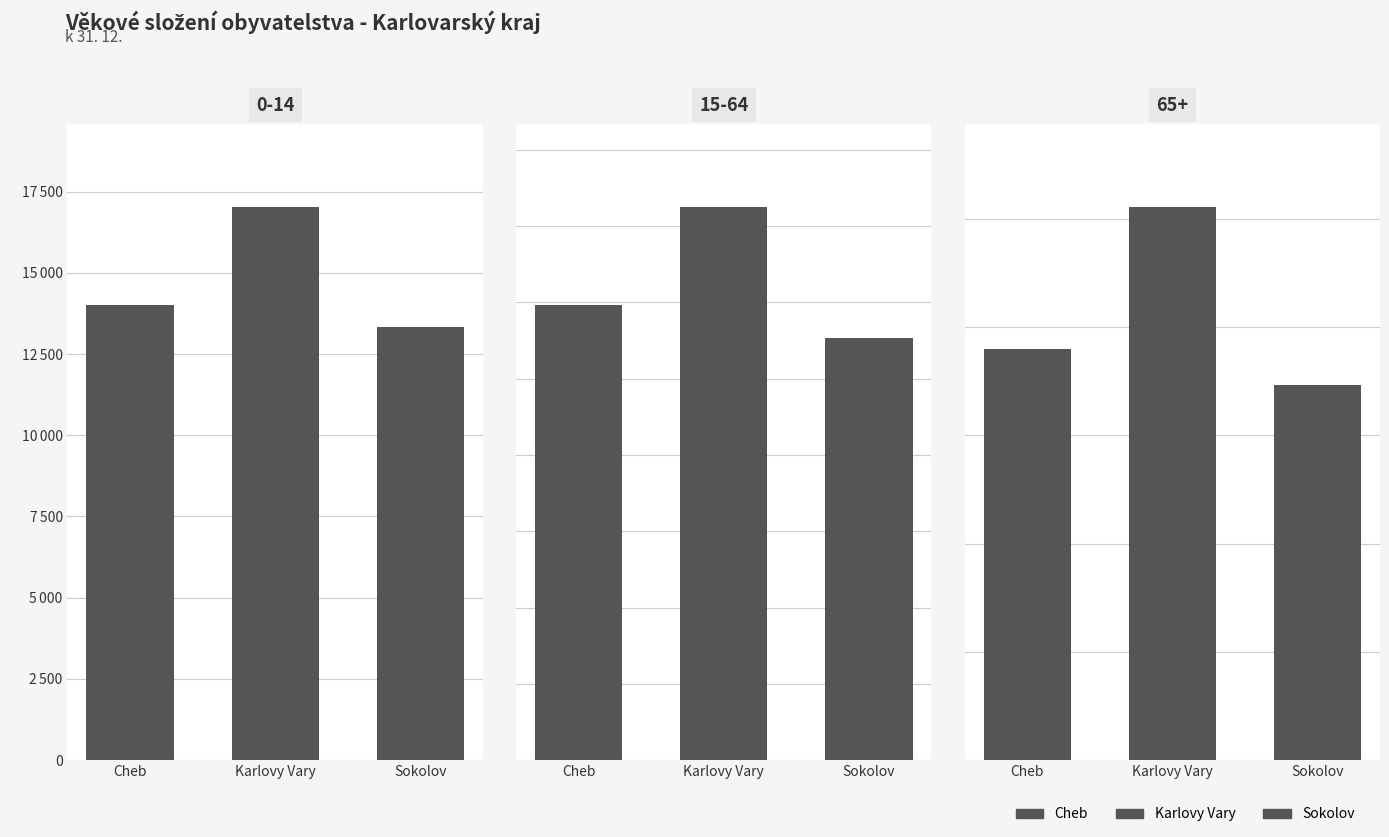

Is it true that Cheb equals 8758 at 0-14?

False